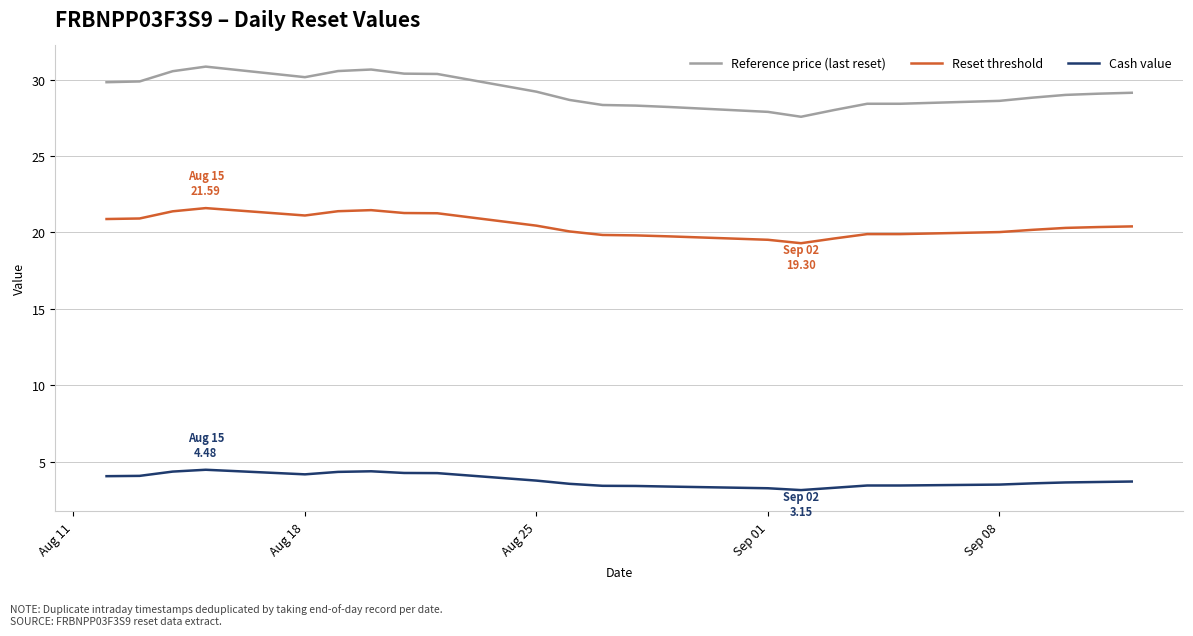

True or false: Cash value and Reset threshold cross at least once.

False